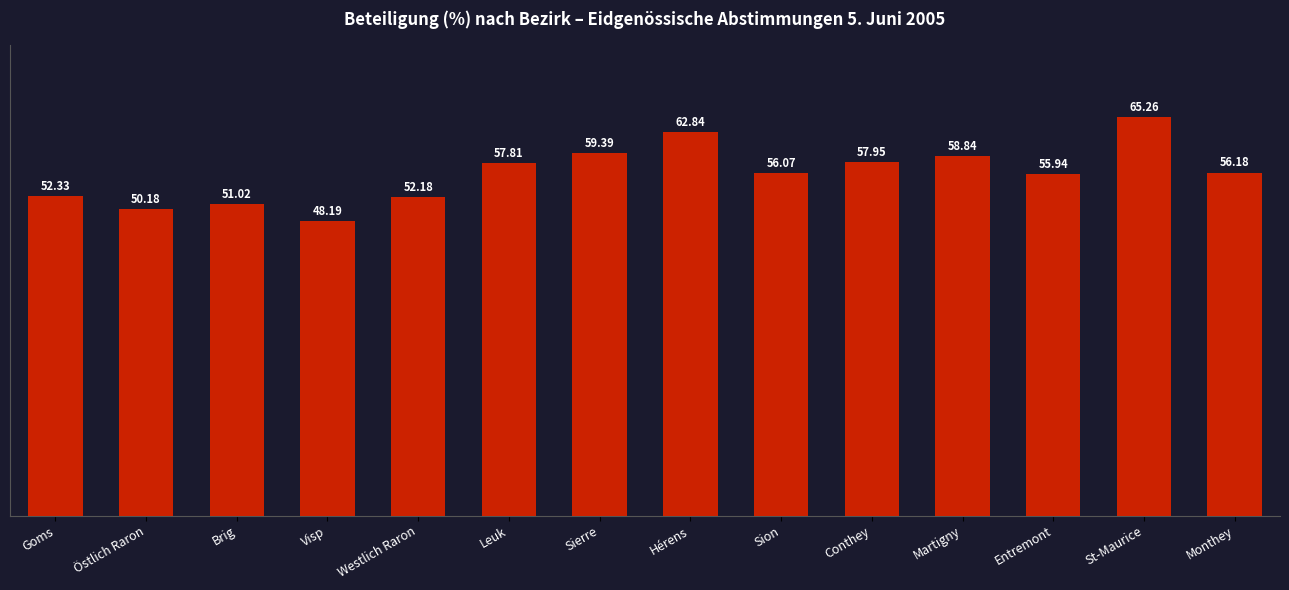

What is the value of the 11th bar from the left?

58.8